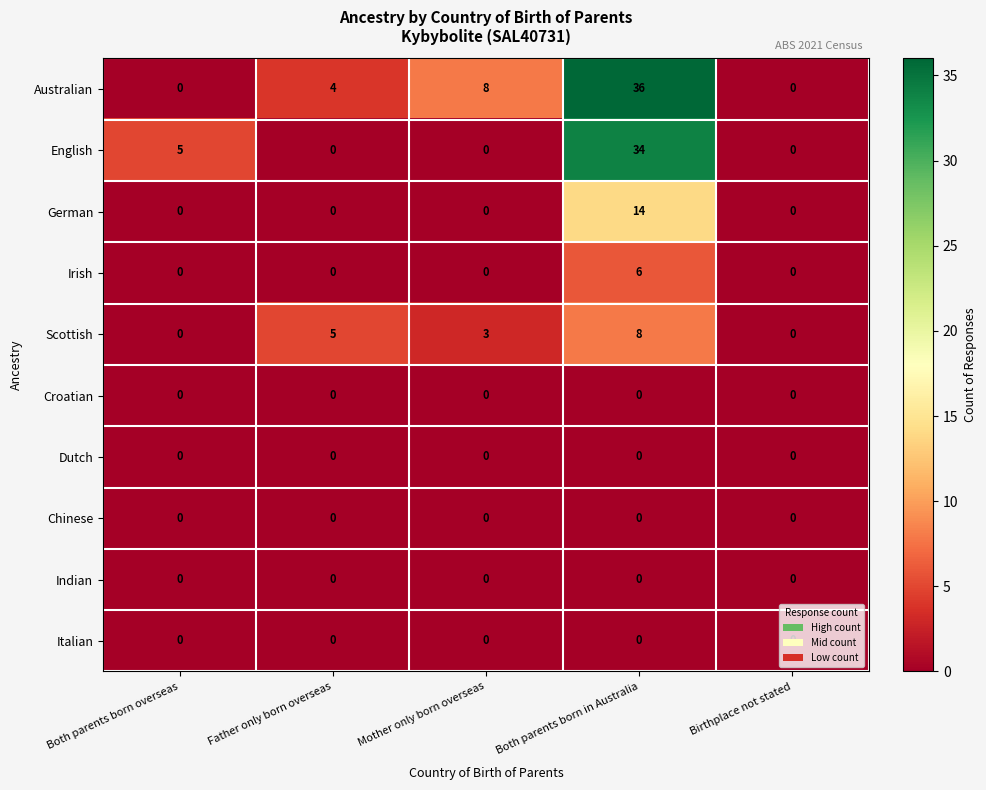

What is the greatest value displayed?

36